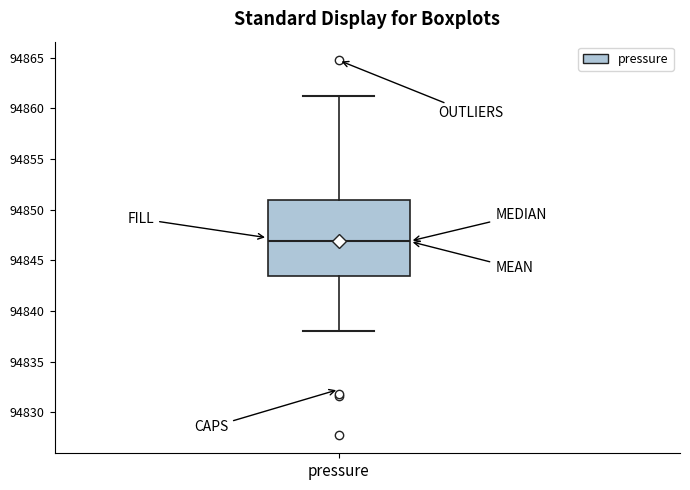

Where does the median line of the box for pressure sit on the y-axis? The values are not printed on the chart, so give them approximately, as read against the axis.

94847.0